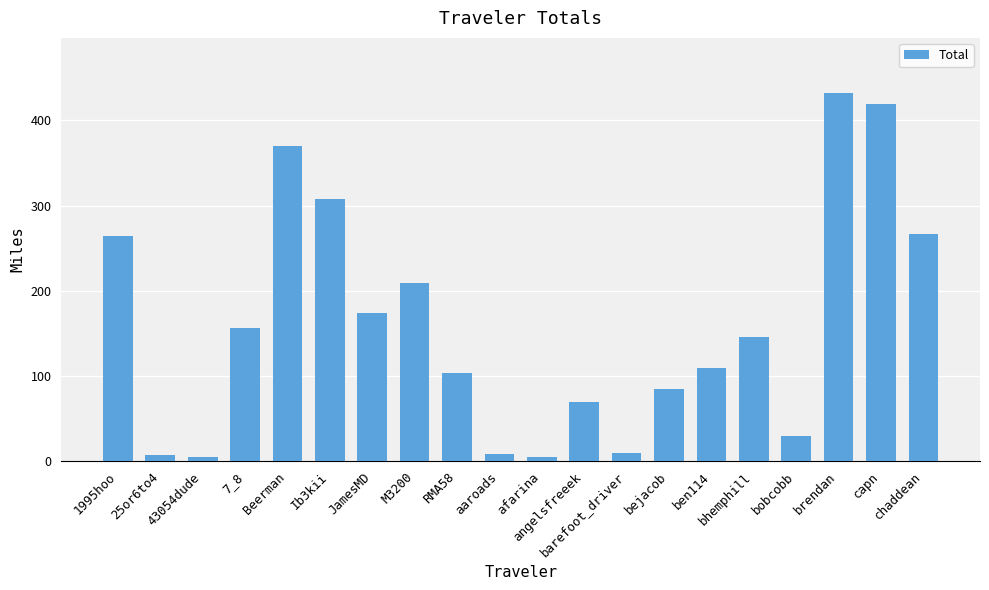

At which label is the value closest to 218?

M3200